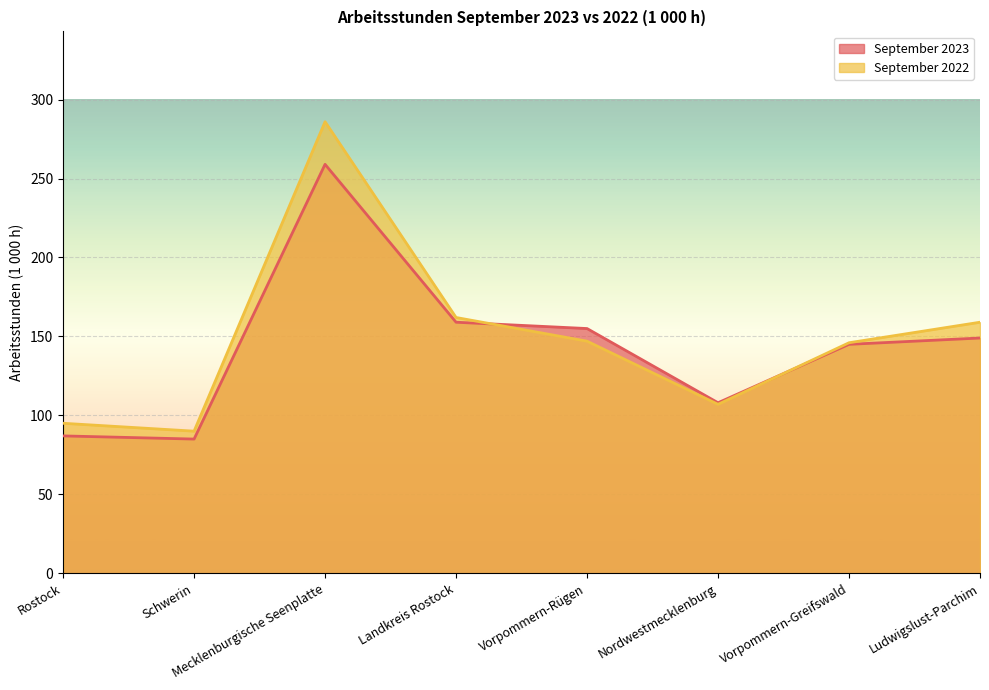

True or false: September 2022 has a value of 146 at Vorpommern-Greifswald.

True